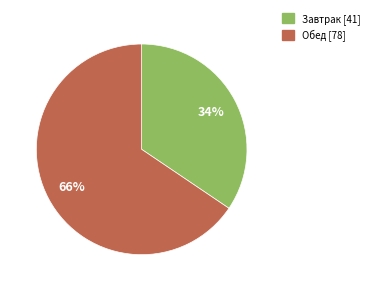

Which slice is the largest?

Обед [78]